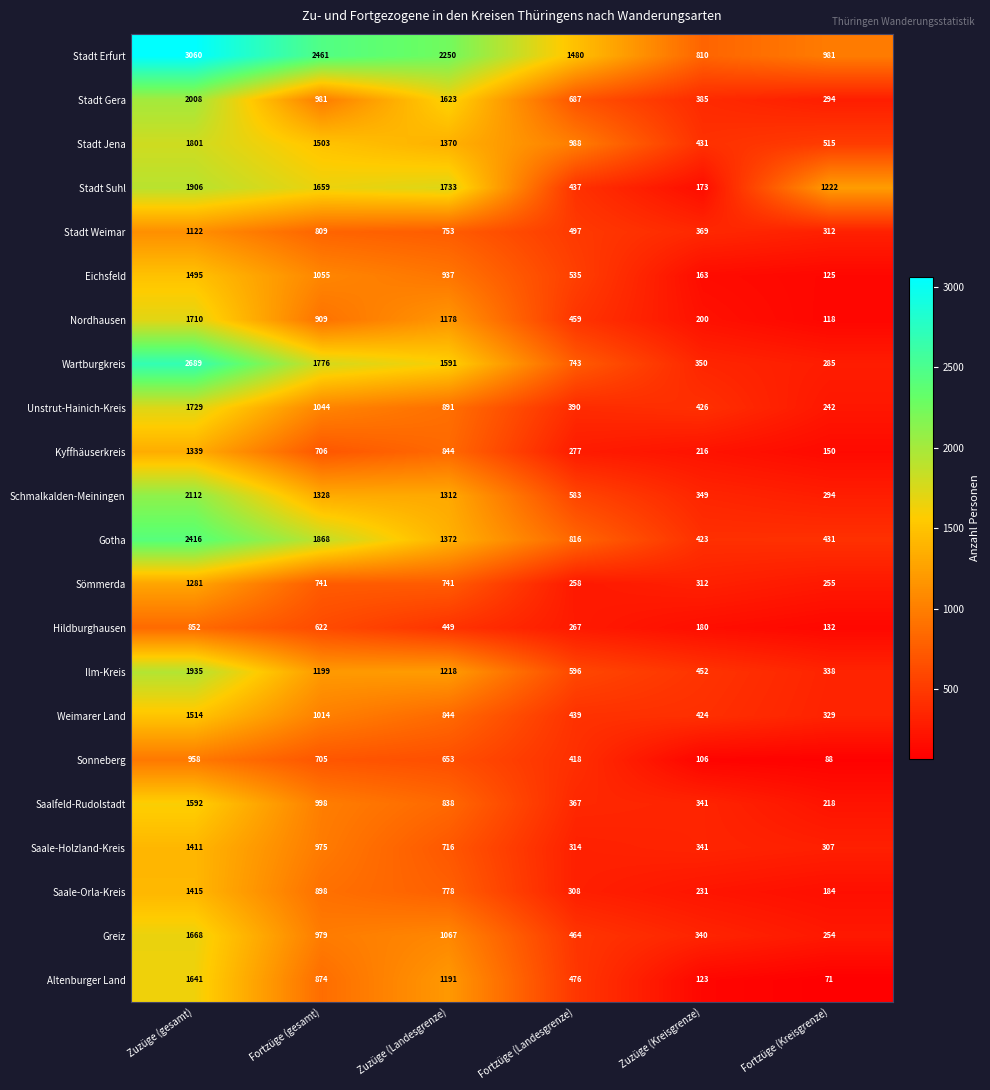

True or false: Unstrut-Hainich-Kreis has a value of 426 at Zuzüge (Kreisgrenze).

True